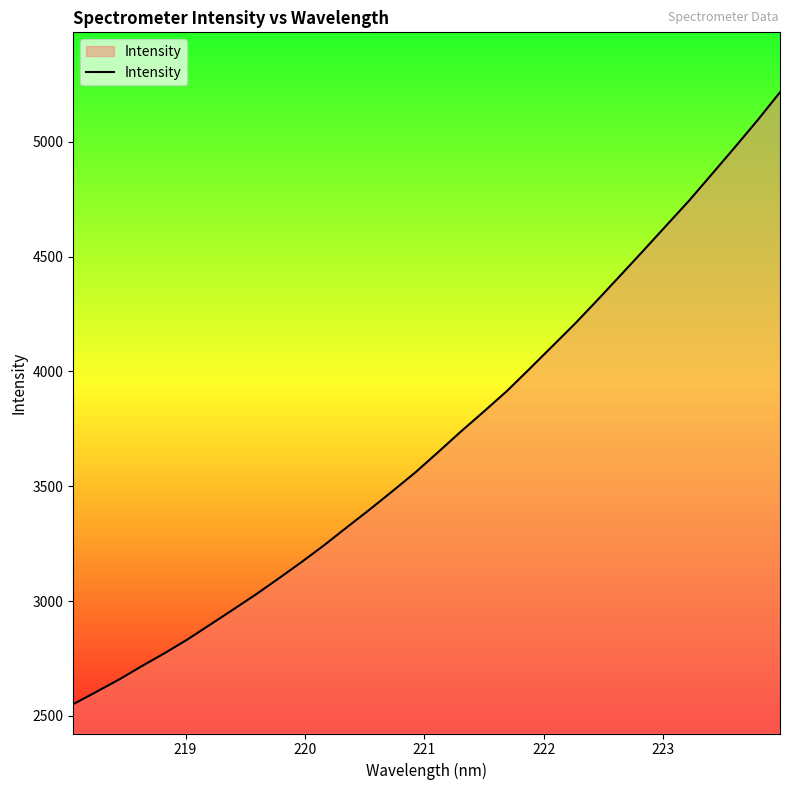

What is the minimum value shown in the chart?

2551.3